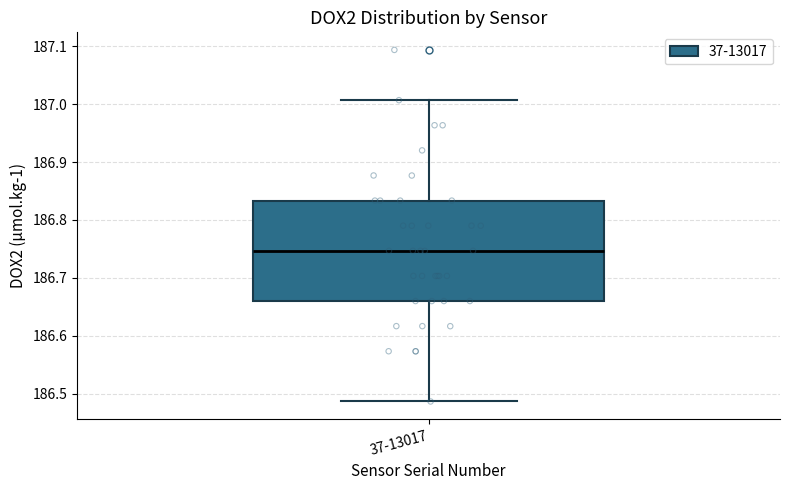

Read this box plot against the y-axis: the position of the median line, the range covered by the box, and the ends of both whiskers. The values are not printed on the chart, so give them approximately, as read against the axis.

median 186.75, box 186.66 to 186.83, whiskers 186.49 to 187.01